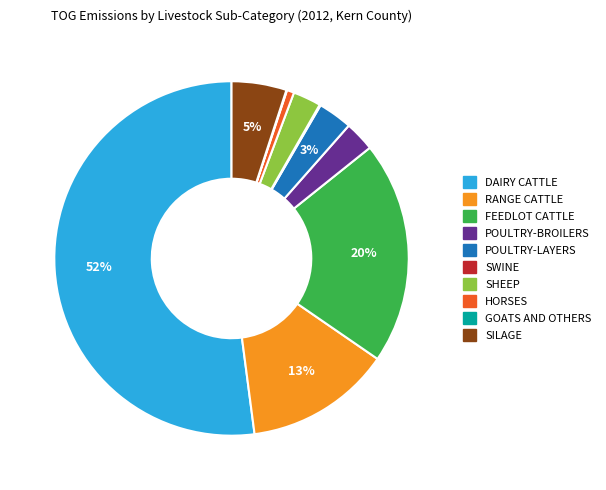

Between FEEDLOT CATTLE and POULTRY-LAYERS, which is larger?

FEEDLOT CATTLE